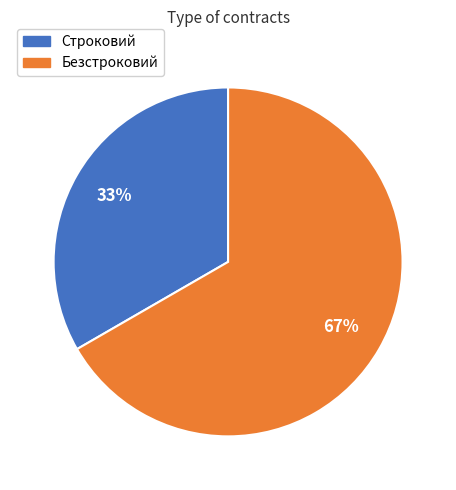

Combined, do Безстроковий and Строковий account for over 50%?

Yes